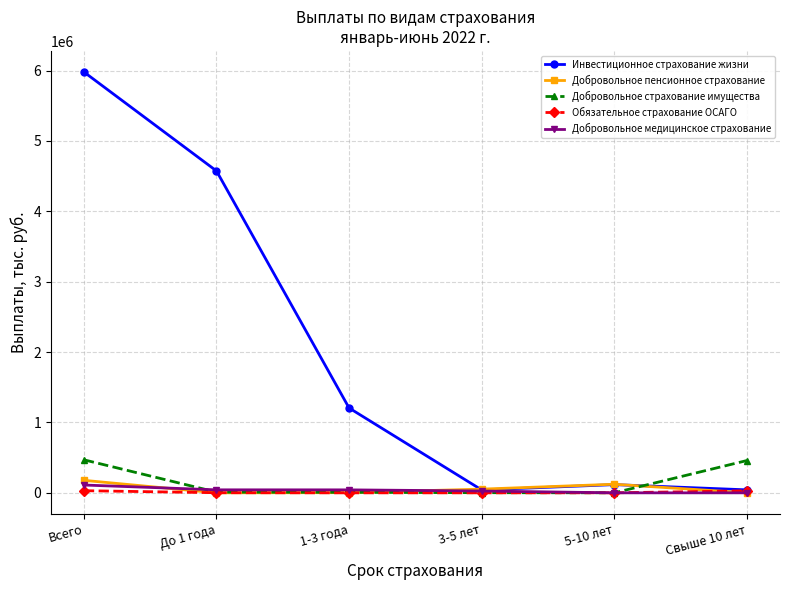

Which label corresponds to the largest value in the chart?

Всего